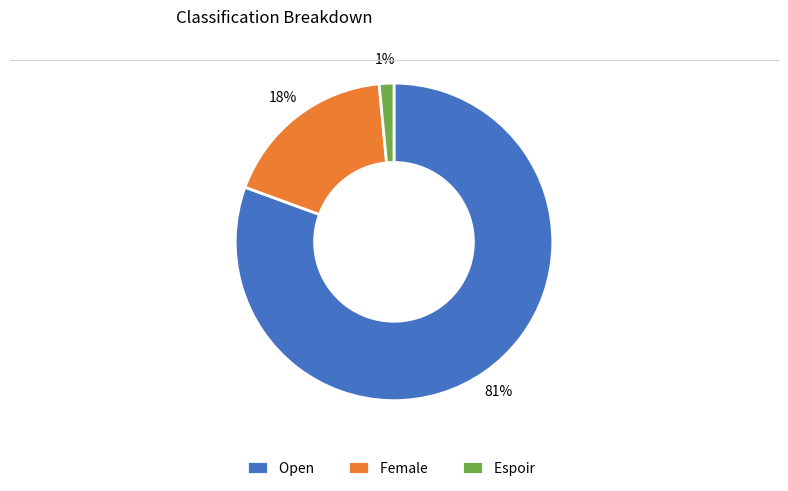

True or false: Open accounts for 90% of the total.

False